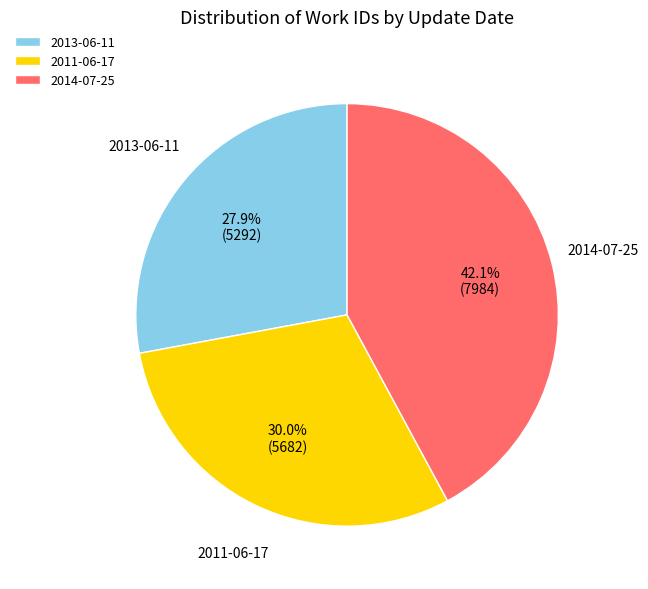

Does any single category account for the majority?

No